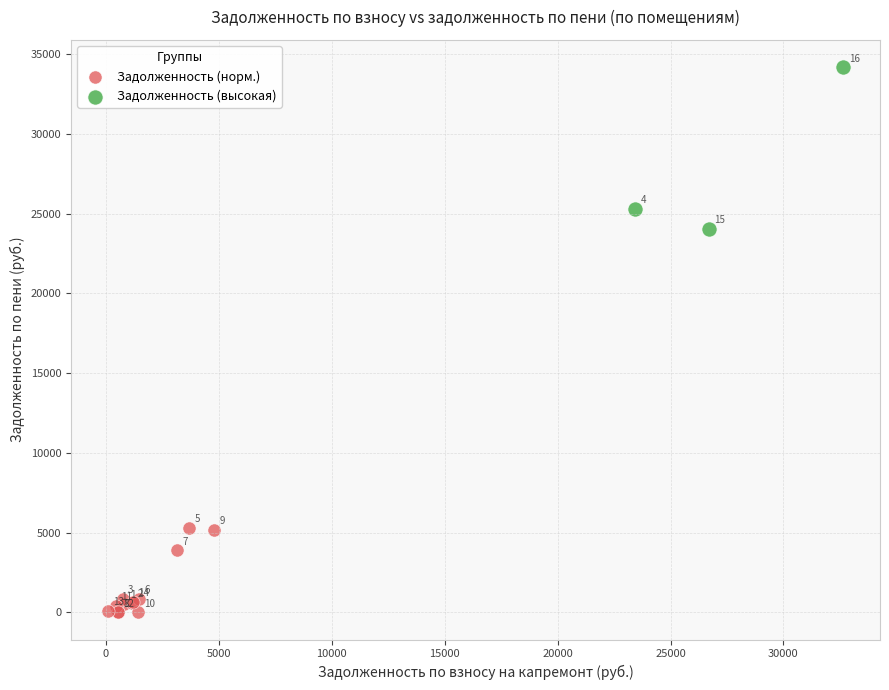

Which series has the widest spread of Y values?

Задолженность (высокая)